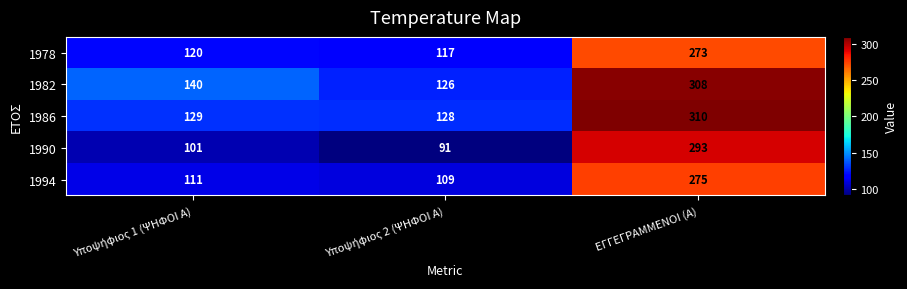

What is the difference between the maximum and minimum values in the 1978 series?

156